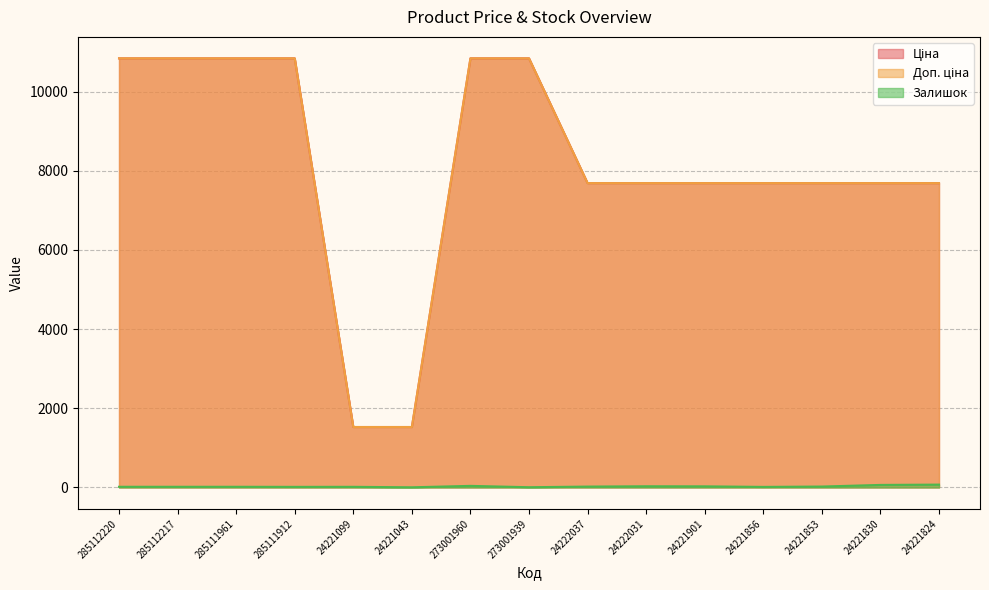

How many lines are shown in the chart?

3